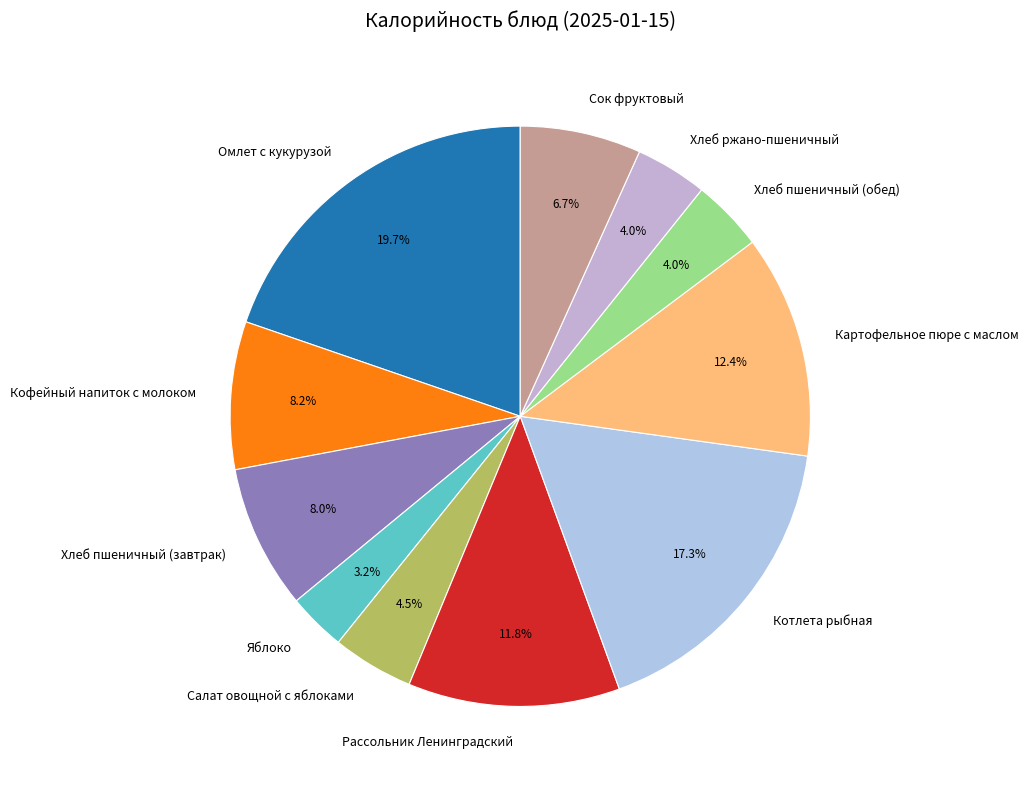

Which slice is the smallest?

Яблоко